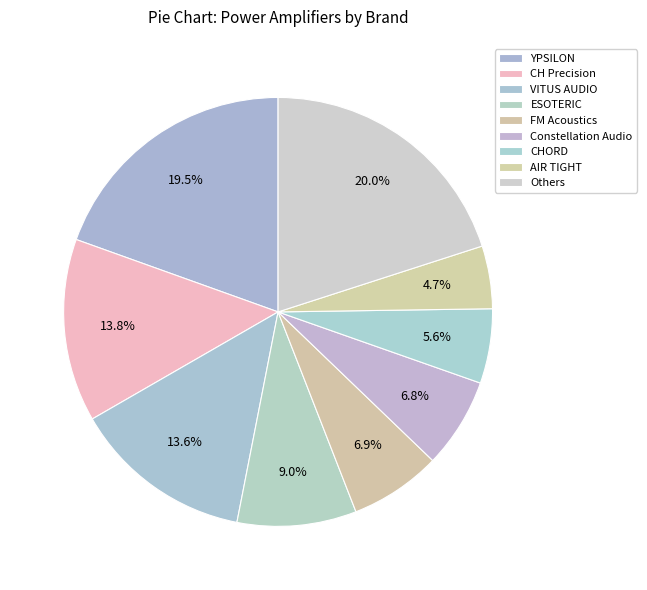

How many slices are in this pie chart?

9